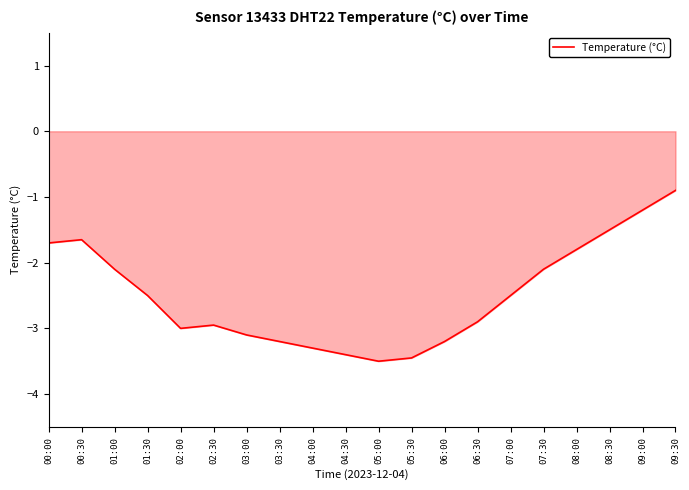

What is the difference between the values at 01:30 and 05:00?

1.0